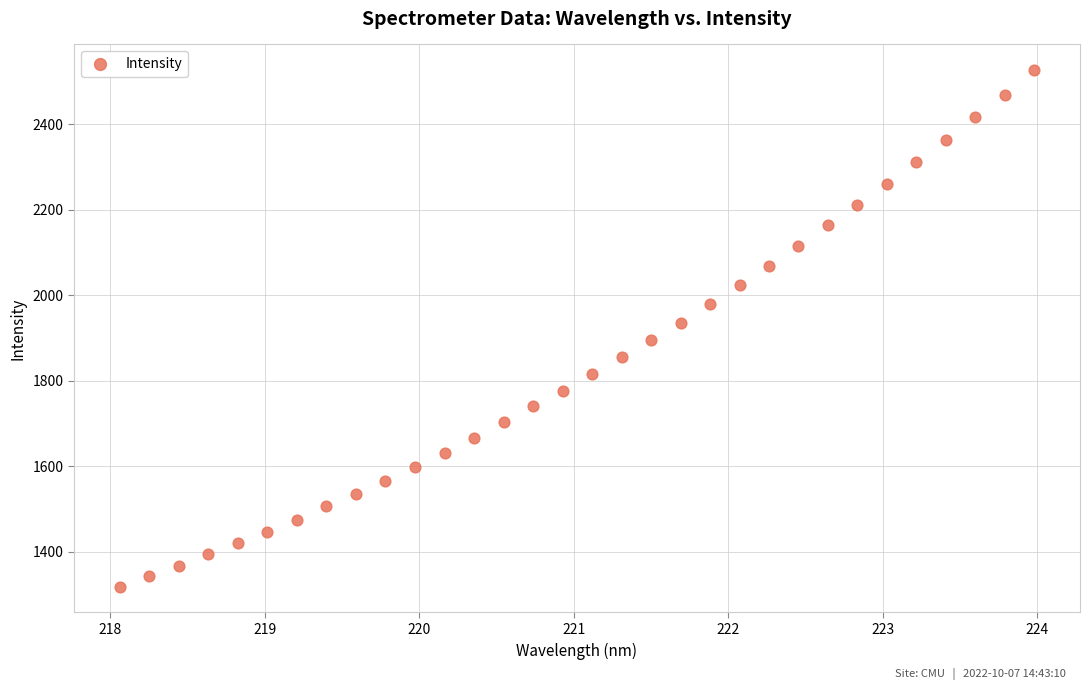

What is the range of X values (max minus min)?

5.9